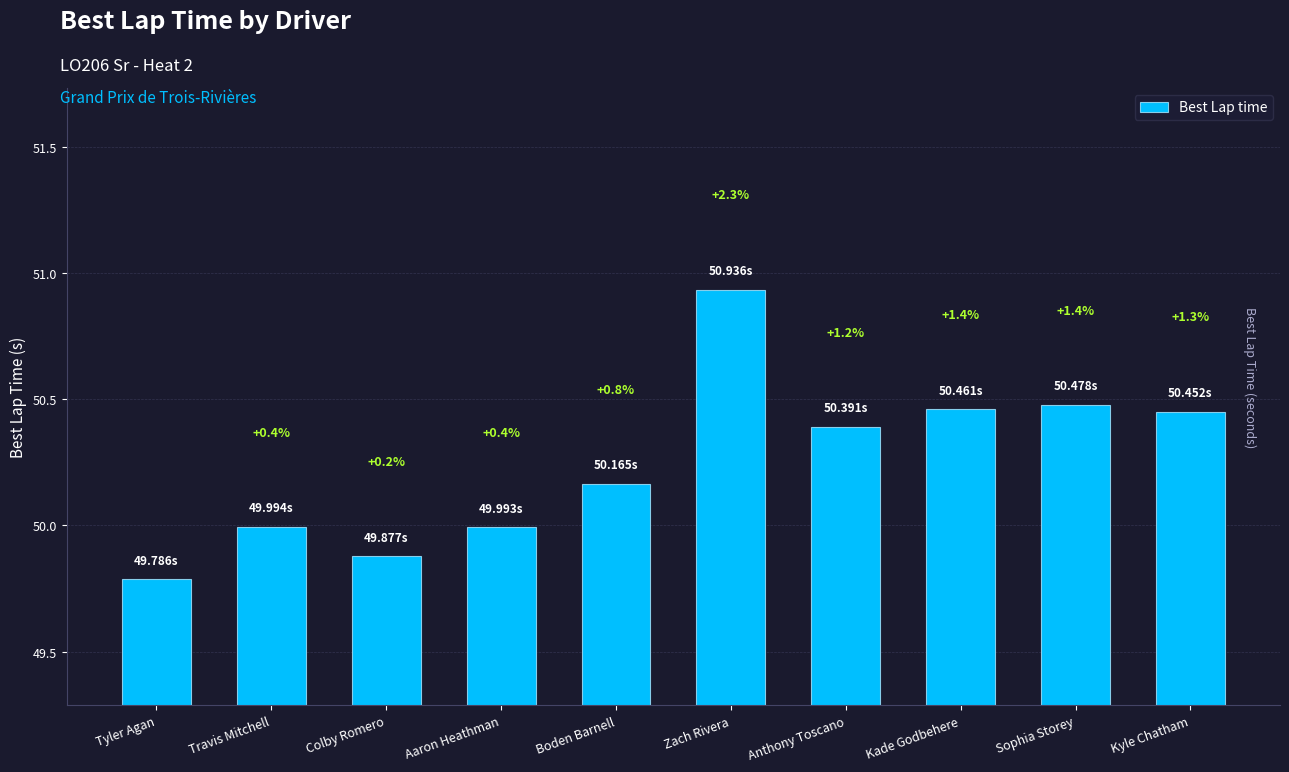

How many bars are there in total?

10